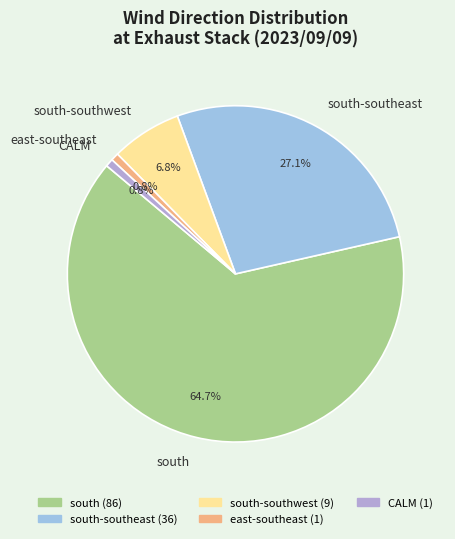

Which slice represents more than half of the pie?

south